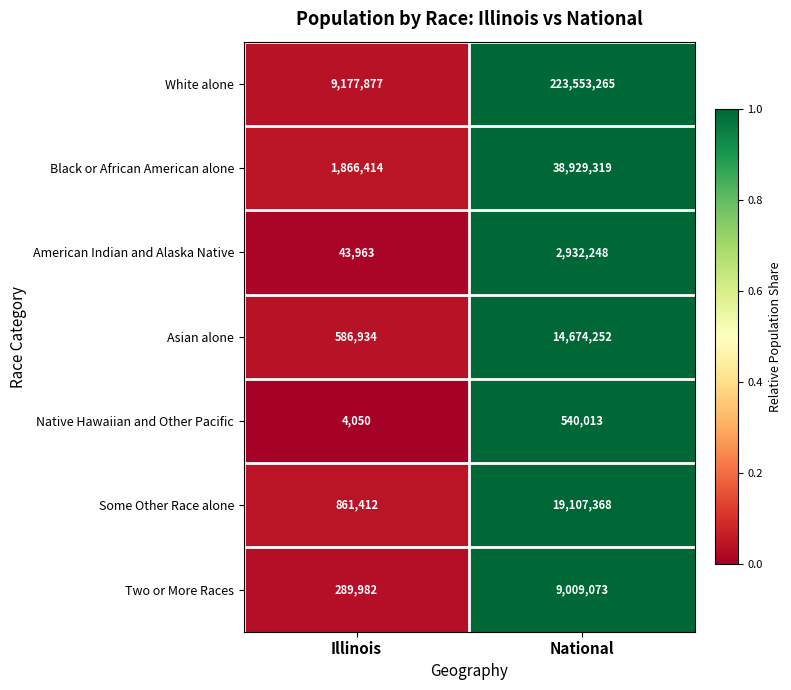

Rank the series at National from lowest to highest value.

Native Hawaiian and Other Pacific, American Indian and Alaska Native, Two or More Races, Asian alone, Some Other Race alone, Black or African American alone, White alone